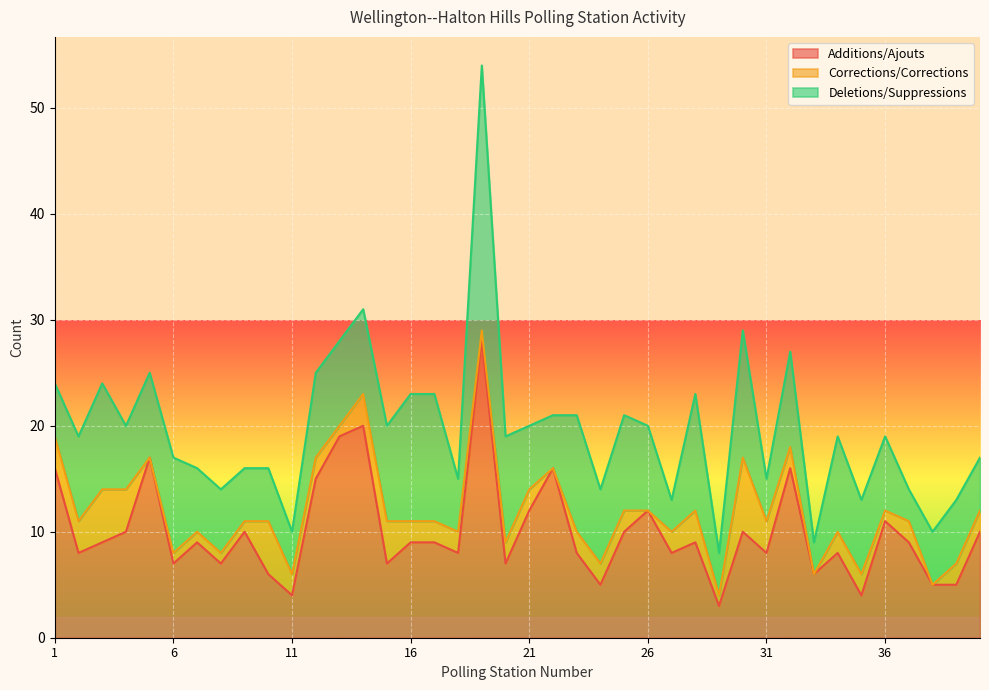

What is the total value across all series at 40?

17